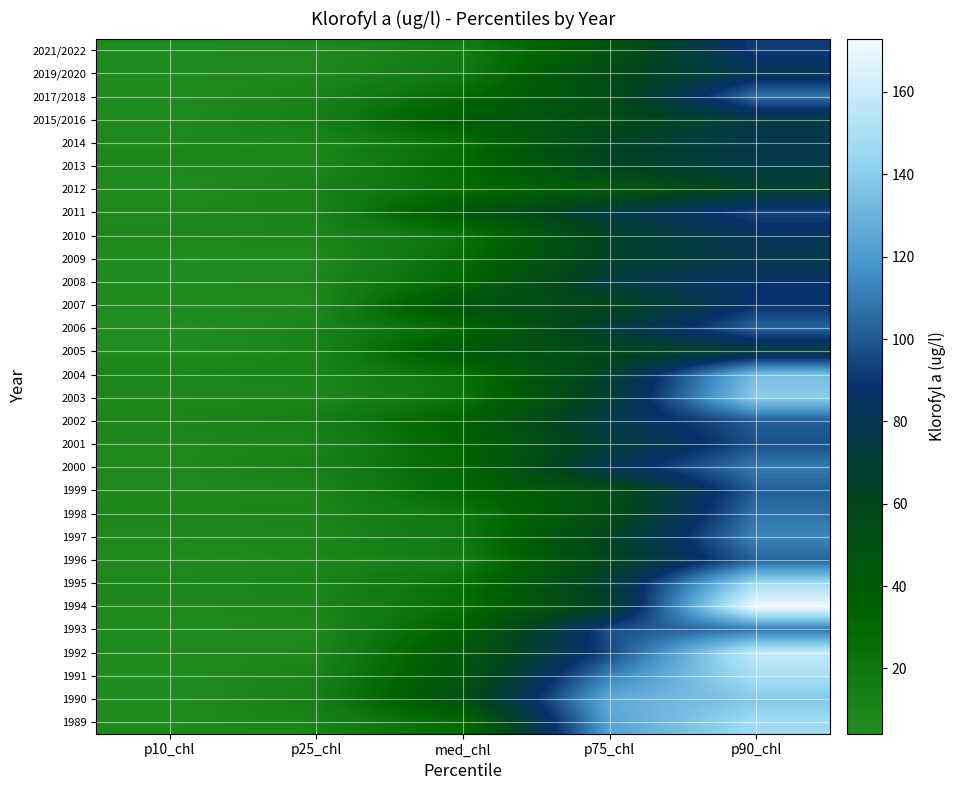

Reading left to right, list all the values displayed in this chart.

1989: p10_chl=6.4	p25_chl=10.9	med_chl=29.9	p75_chl=122.9	p90_chl=147.2
1990: p10_chl=5.2	p25_chl=13.7	med_chl=50.7	p75_chl=126.4	p90_chl=138.2
1991: p10_chl=5.2	p25_chl=11.2	med_chl=46.7	p75_chl=112.7	p90_chl=149.4
1992: p10_chl=6.9	p25_chl=8.5	med_chl=43.5	p75_chl=95.5	p90_chl=158.2
1993: p10_chl=5.9	p25_chl=7.8	med_chl=35.2	p75_chl=97.7	p90_chl=108.8
1994: p10_chl=7.2	p25_chl=10.1	med_chl=26.0	p75_chl=64.9	p90_chl=173.0
1995: p10_chl=8.9	p25_chl=10.4	med_chl=25.2	p75_chl=70.1	p90_chl=147.5
1996: p10_chl=6.3	p25_chl=8.8	med_chl=14.8	p75_chl=60.5	p90_chl=102.7
1997: p10_chl=7.4	p25_chl=9.3	med_chl=19.0	p75_chl=62.1	p90_chl=113.2
1998: p10_chl=9.4	p25_chl=10.2	med_chl=20.1	p75_chl=53.5	p90_chl=107.6
1999: p10_chl=7.2	p25_chl=9.0	med_chl=30.6	p75_chl=51.5	p90_chl=101.6
2000: p10_chl=7.0	p25_chl=13.2	med_chl=30.5	p75_chl=81.0	p90_chl=110.3
2001: p10_chl=7.2	p25_chl=10.5	med_chl=32.0	p75_chl=69.9	p90_chl=98.0
2002: p10_chl=9.5	p25_chl=14.0	med_chl=35.2	p75_chl=77.0	p90_chl=101.6
2003: p10_chl=7.9	p25_chl=8.8	med_chl=21.7	p75_chl=69.3	p90_chl=139.9
2004: p10_chl=9.7	p25_chl=10.4	med_chl=24.1	p75_chl=66.0	p90_chl=133.9
2005: p10_chl=5.8	p25_chl=10.3	med_chl=44.5	p75_chl=57.4	p90_chl=72.2
2006: p10_chl=4.2	p25_chl=10.9	med_chl=29.5	p75_chl=71.5	p90_chl=103.9
2007: p10_chl=5.7	p25_chl=7.8	med_chl=48.3	p75_chl=58.4	p90_chl=88.8
2008: p10_chl=5.4	p25_chl=8.5	med_chl=31.3	p75_chl=74.3	p90_chl=88.2
2009: p10_chl=5.0	p25_chl=6.6	med_chl=26.7	p75_chl=65.0	p90_chl=77.4
2010: p10_chl=8.5	p25_chl=9.8	med_chl=22.1	p75_chl=64.4	p90_chl=83.3
2011: p10_chl=7.6	p25_chl=10.4	med_chl=43.2	p75_chl=74.7	p90_chl=94.7
2012: p10_chl=5.2	p25_chl=12.1	med_chl=26.9	p75_chl=42.6	p90_chl=65.9
2013: p10_chl=8.5	p25_chl=9.3	med_chl=29.2	p75_chl=61.4	p90_chl=75.9
2014: p10_chl=7.9	p25_chl=9.3	med_chl=25.3	p75_chl=63.5	p90_chl=78.4
2015/2016: p10_chl=7.0	p25_chl=13.6	med_chl=40.7	p75_chl=53.0	p90_chl=74.8
2017/2018: p10_chl=5.7	p25_chl=11.5	med_chl=28.1	p75_chl=53.4	p90_chl=107.6
2019/2020: p10_chl=6.2	p25_chl=8.0	med_chl=18.3	p75_chl=55.9	p90_chl=80.4
2021/2022: p10_chl=6.3	p25_chl=7.7	med_chl=15.5	p75_chl=47.3	p90_chl=92.5